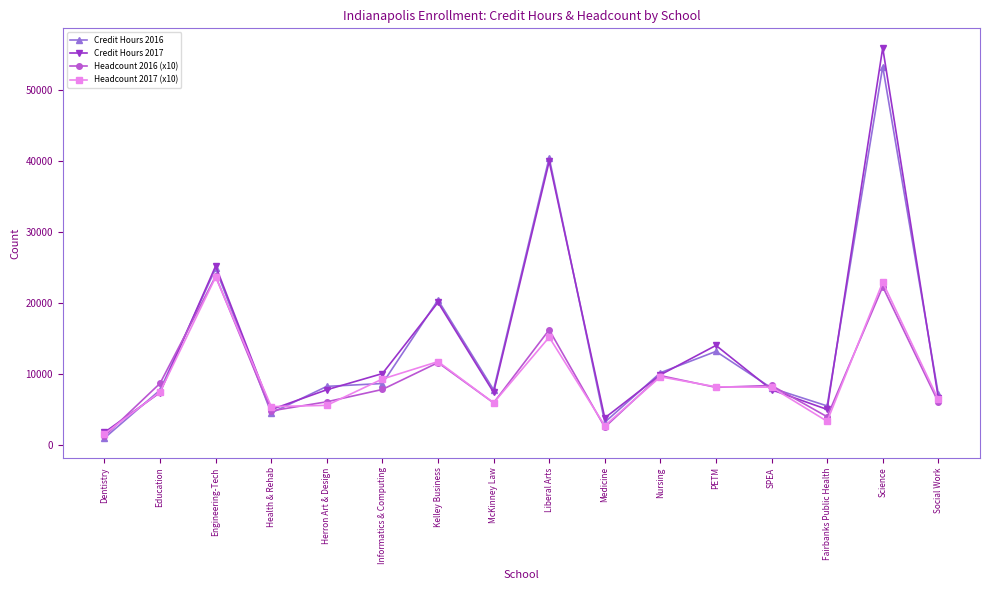

Is the value of Headcount 2016 (x10) at SPEA greater than the value of Credit Hours 2016 at Science?

No